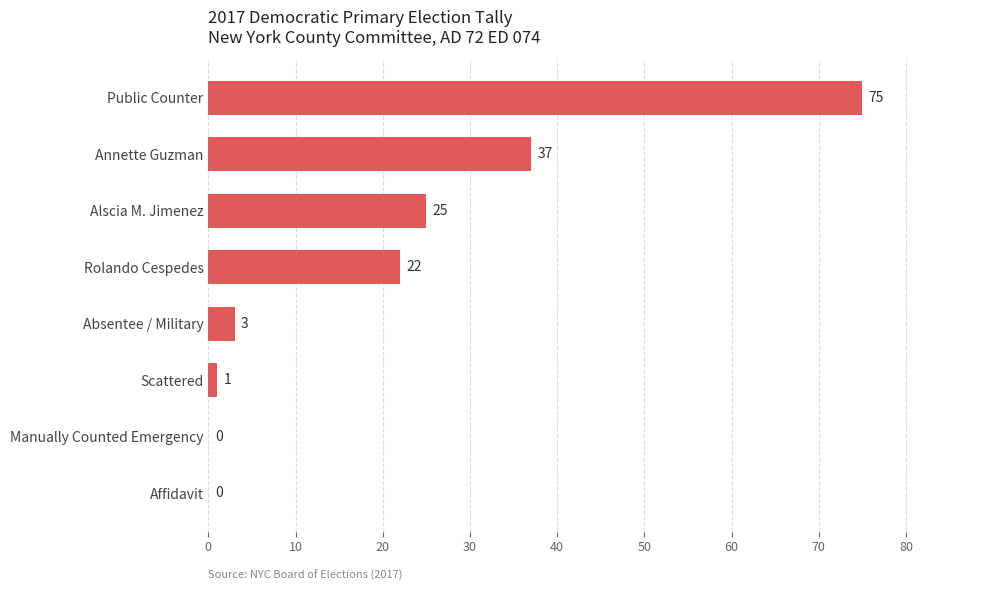

Reading top to bottom, what are all the values shown in this chart?

Public Counter=75	Annette Guzman=37	Alscia M. Jimenez=25	Rolando Cespedes=22	Absentee / Military=3	Scattered=1	Manually Counted Emergency=0	Affidavit=0